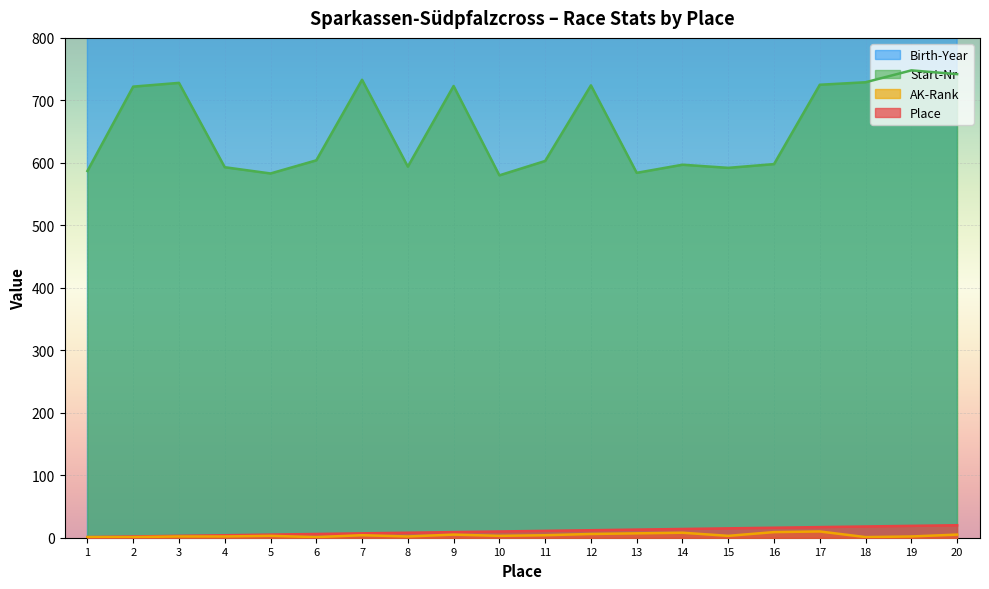

What is the value of the Place point at the 6th from the left?

6